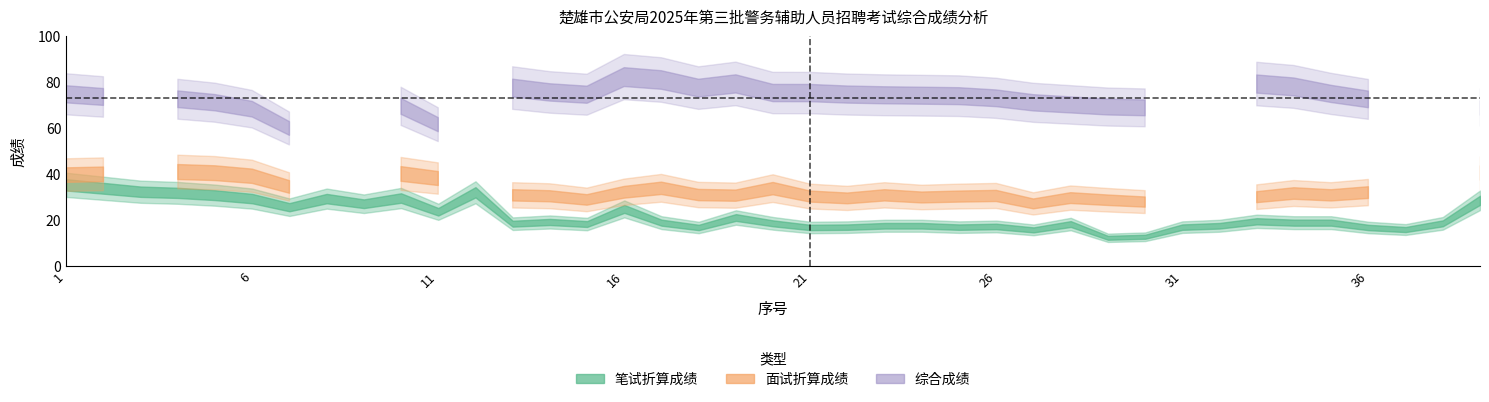

Which category has the highest value in the 综合成绩 series?

16